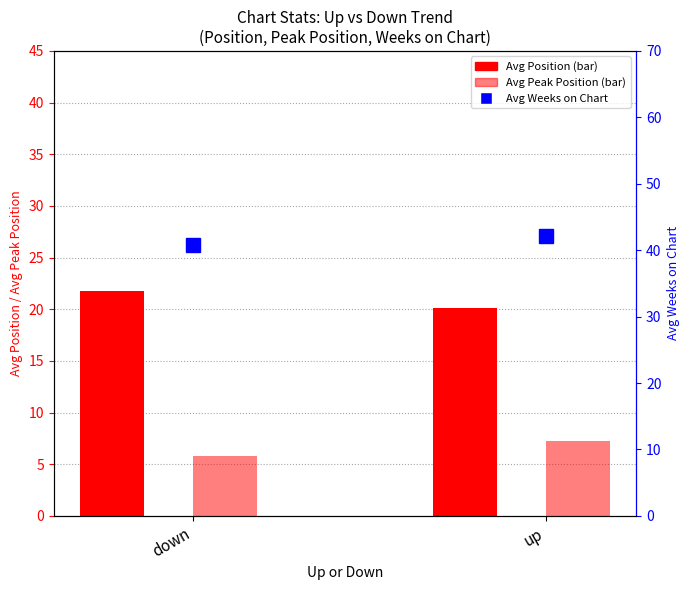

Is it true that Avg Peak Position equals 5.8 at down?

True